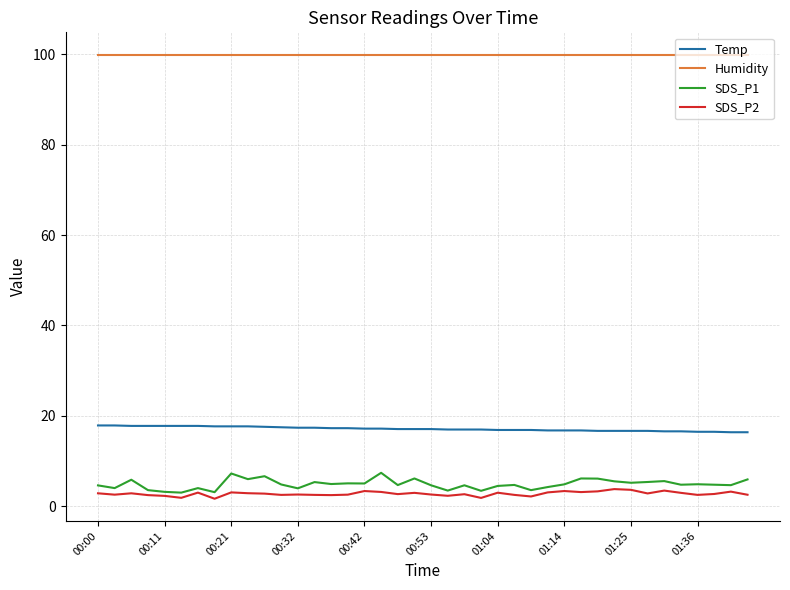

How many lines are shown in the chart?

4